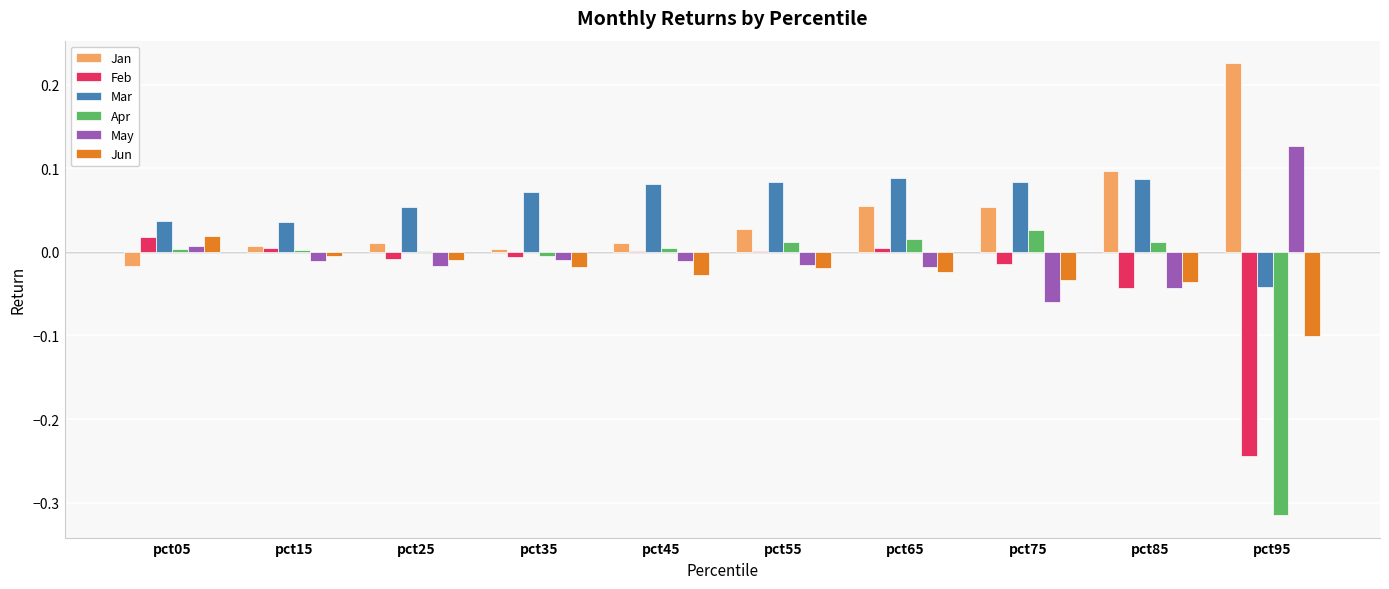

Are the bars horizontal?

No